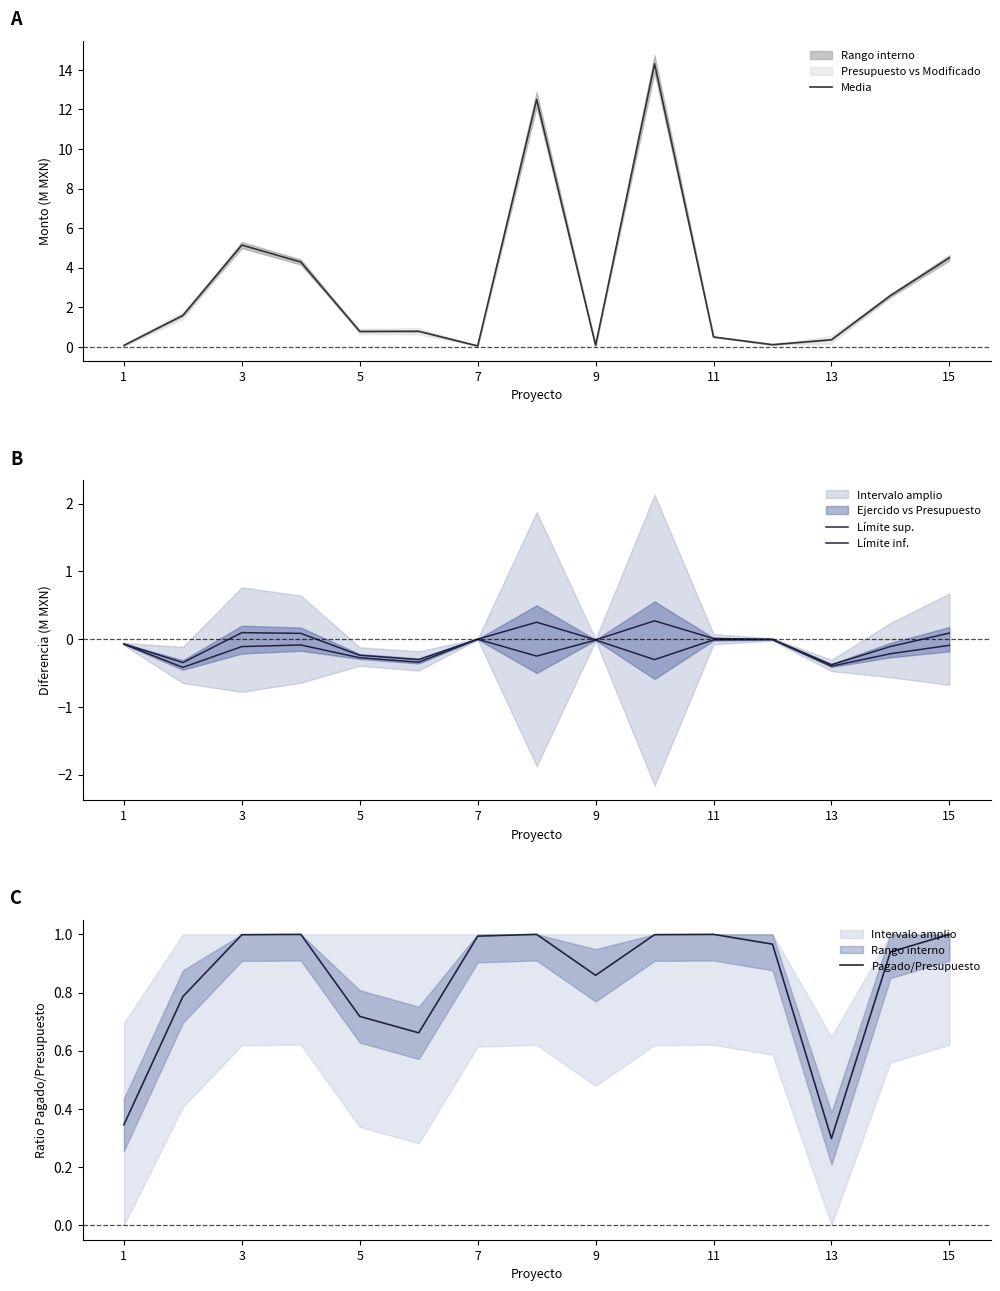

What is the maximum value for Media?

14.3